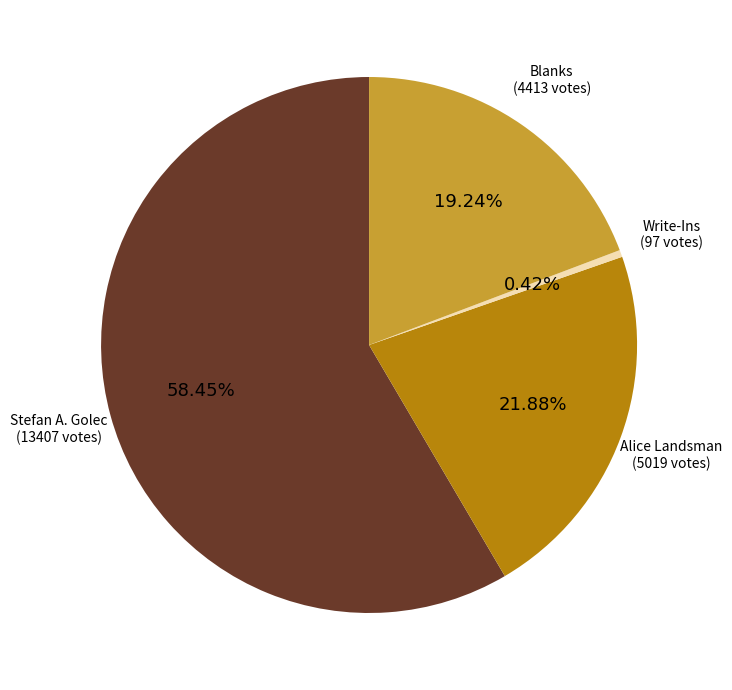

Count the number of slices in the pie.

4